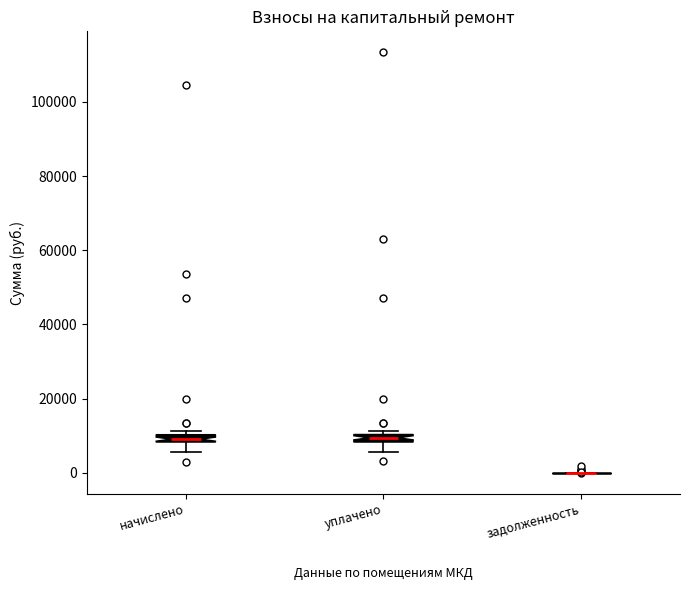

Where does the lower whisker of the box for начислено end on the y-axis? The values are not printed on the chart, so give them approximately, as read against the axis.

6000